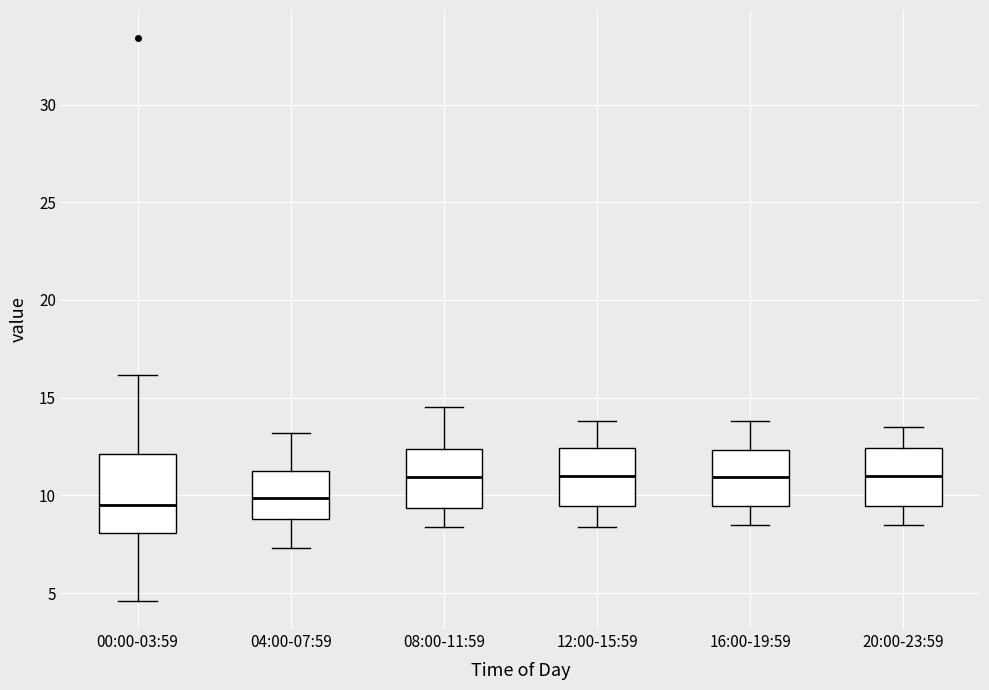

Reading left to right, transcribe this box plot: for each box, give where its median line is, the range the box spans, and where its two whiskers end, as read against the y-axis. The values are not printed on the chart, so give them approximately, as read against the axis.

00:00-03:59: median 9.5, box 8.0 to 12.0, whiskers 4.5 to 16.0
04:00-07:59: median 10.0, box 9.0 to 11.0, whiskers 7.5 to 13.0
08:00-11:59: median 11.0, box 9.5 to 12.5, whiskers 8.5 to 14.5
12:00-15:59: median 11.0, box 9.5 to 12.5, whiskers 8.5 to 14.0
16:00-19:59: median 11.0, box 9.5 to 12.5, whiskers 8.5 to 14.0
20:00-23:59: median 11.0, box 9.5 to 12.5, whiskers 8.5 to 13.5